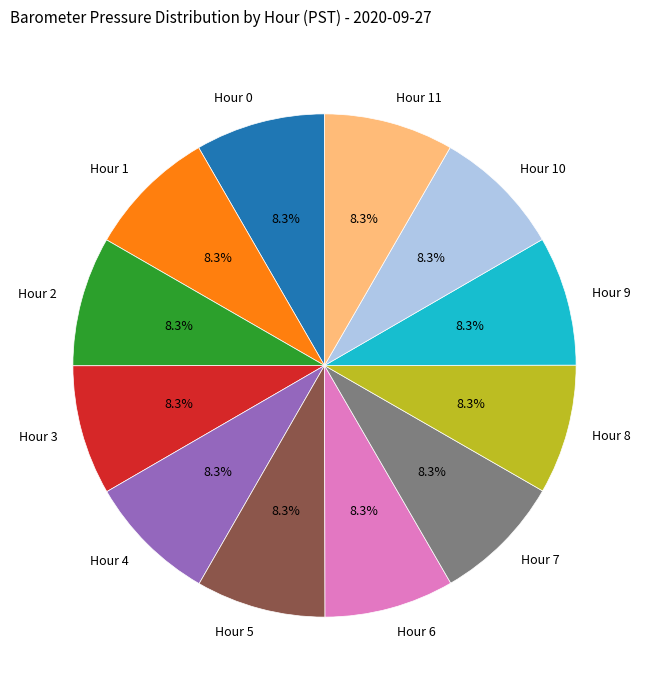

True or false: Hour 6 accounts for 8% of the total.

True